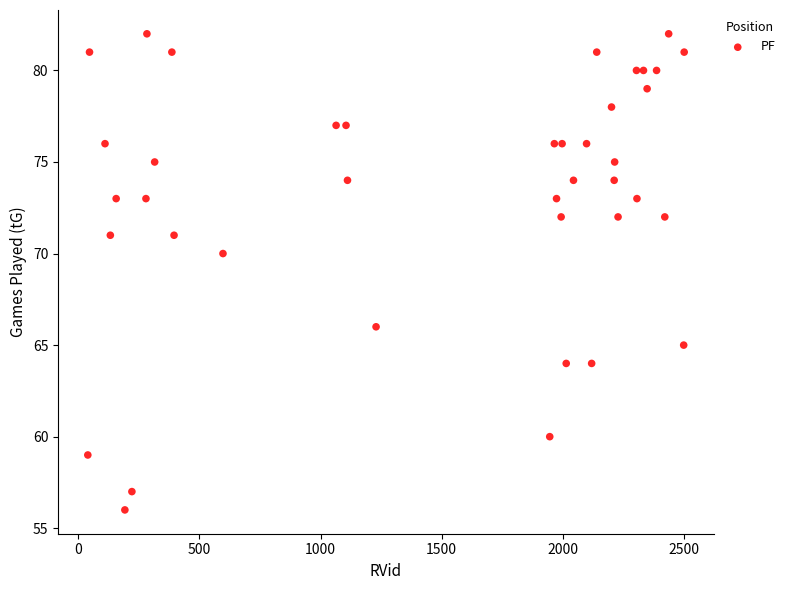

What is the range of Y values (max minus min)?

26